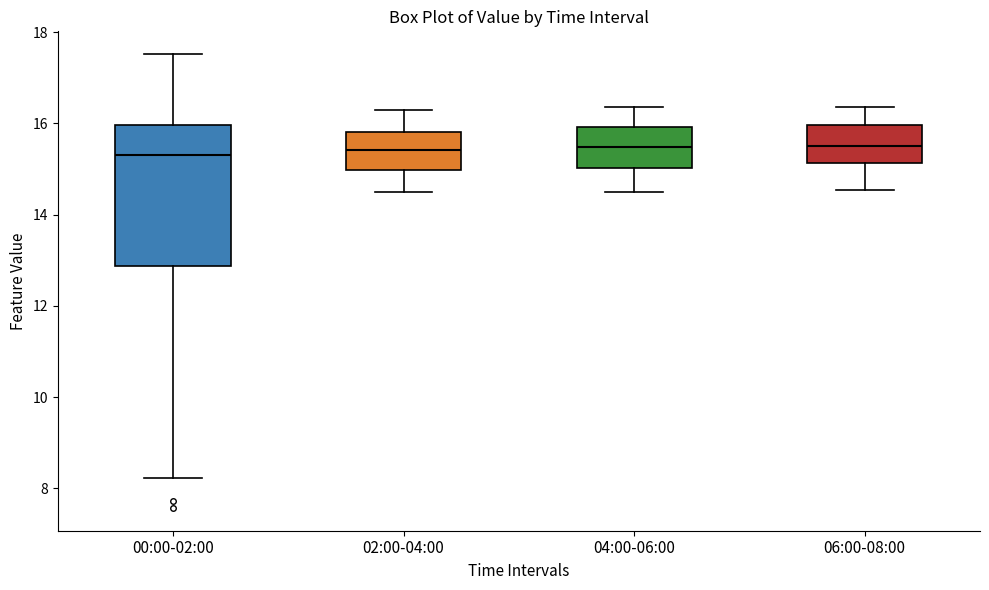

Reading left to right, read every box against the y-axis: the position of its median line, the range the box covers, and the ends of its whiskers. The values are not printed on the chart, so give them approximately, as read against the axis.

00:00-02:00: median 15.4, box 12.8 to 16.0, whiskers 8.2 to 17.6
02:00-04:00: median 15.4, box 15.0 to 15.8, whiskers 14.6 to 16.4
04:00-06:00: median 15.4, box 15.0 to 16.0, whiskers 14.6 to 16.4
06:00-08:00: median 15.6, box 15.2 to 16.0, whiskers 14.6 to 16.4